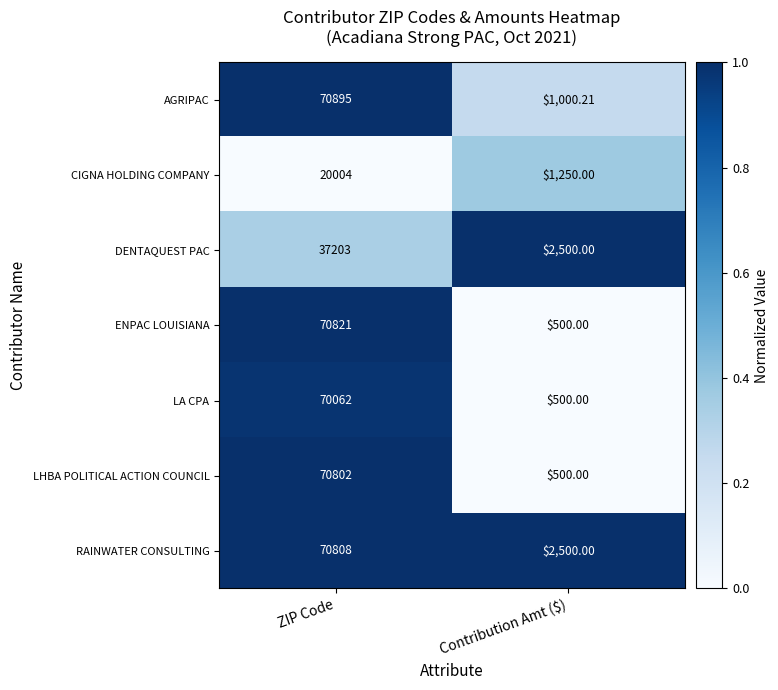

Which category has the lowest value in the DENTAQUEST PAC series?

Contribution Amt ($)